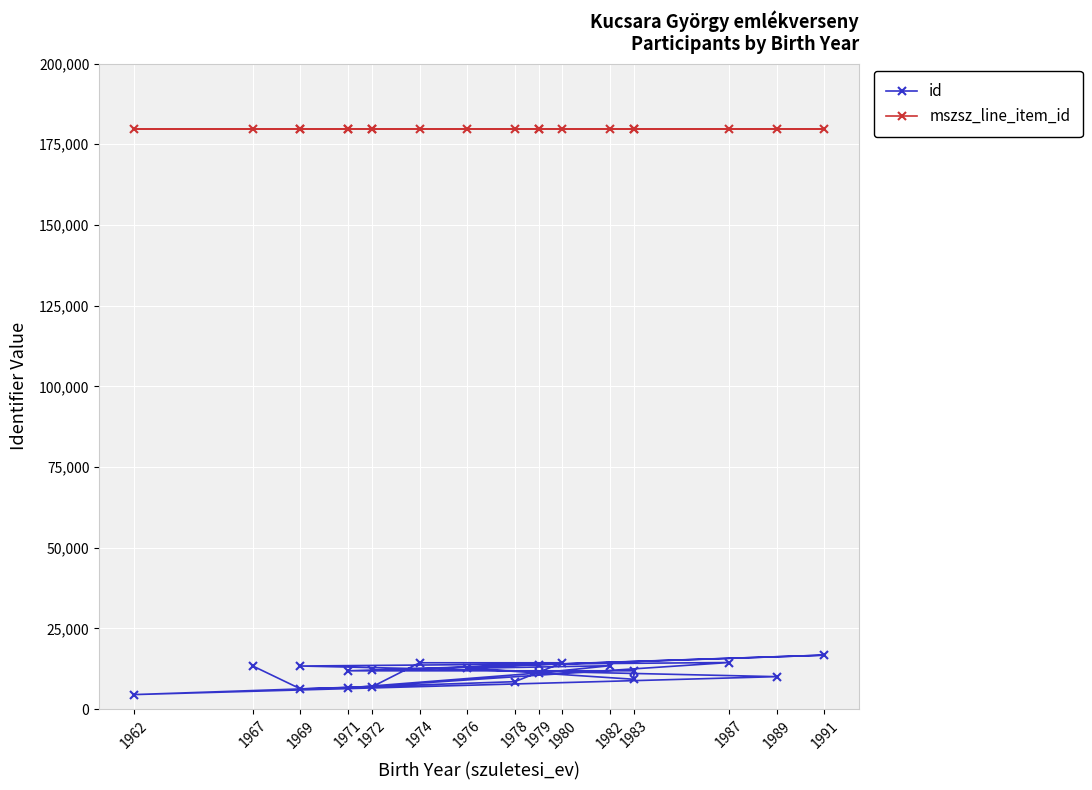

What are all the series names shown in the legend?

id, mszsz_line_item_id